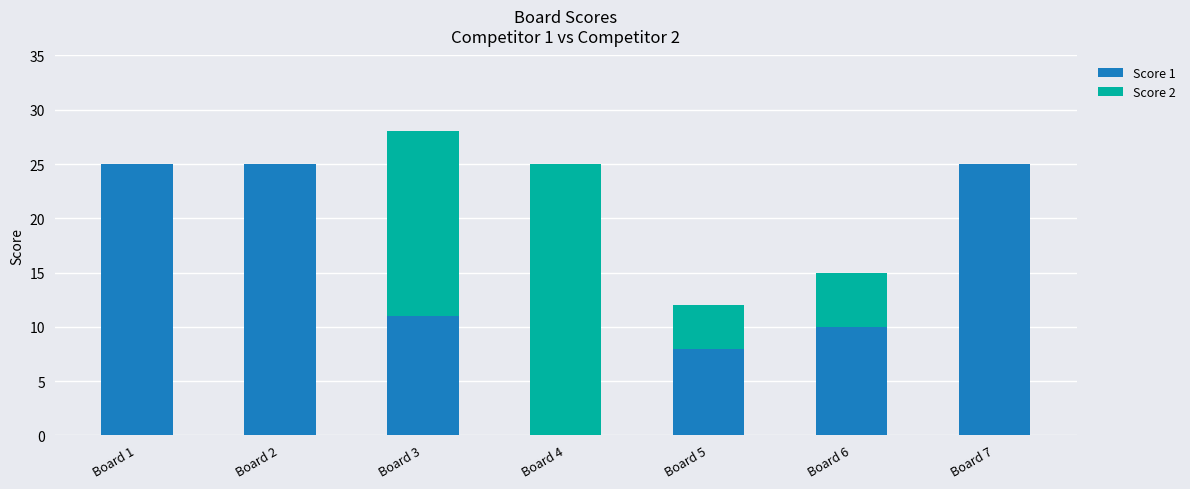

The Score 1 series shows 5 at Board 2. True or false?

False